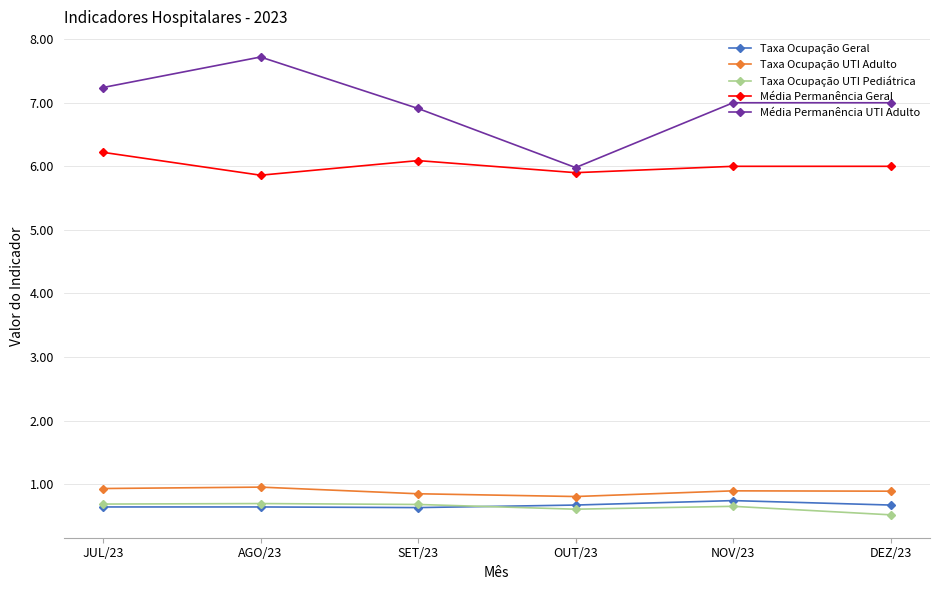

How many interior local valleys does the Média Permanência UTI Adulto series have?

1